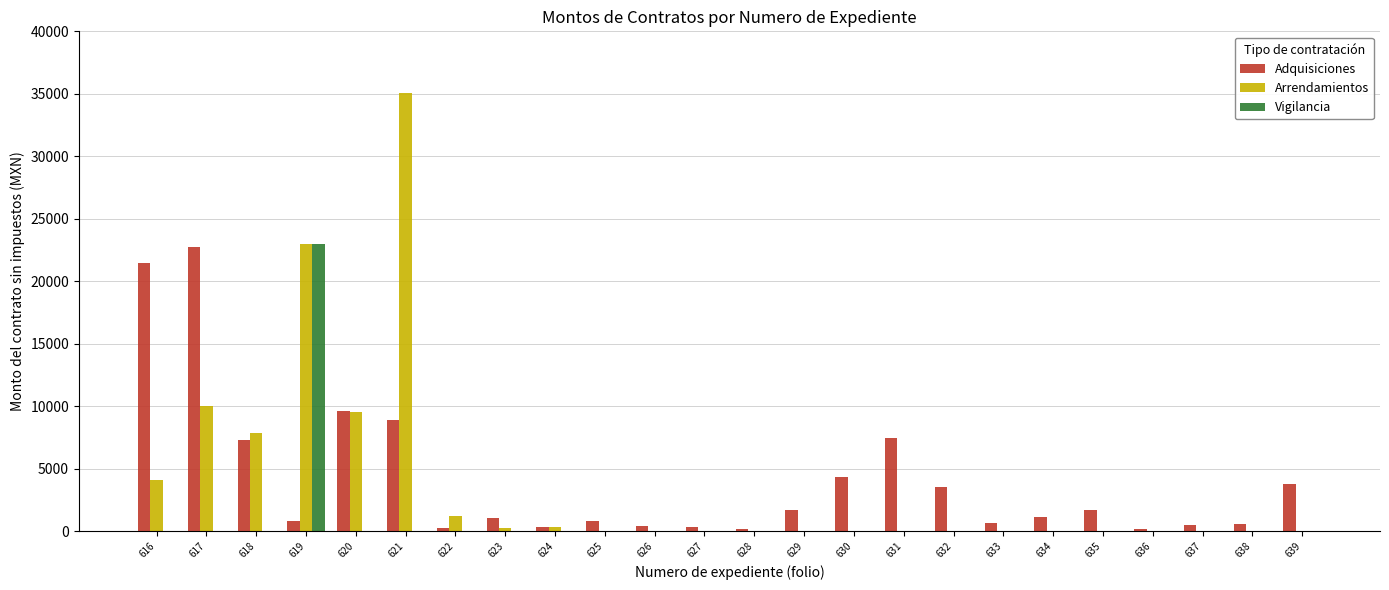

How many data points in Vigilancia are above 0?

1